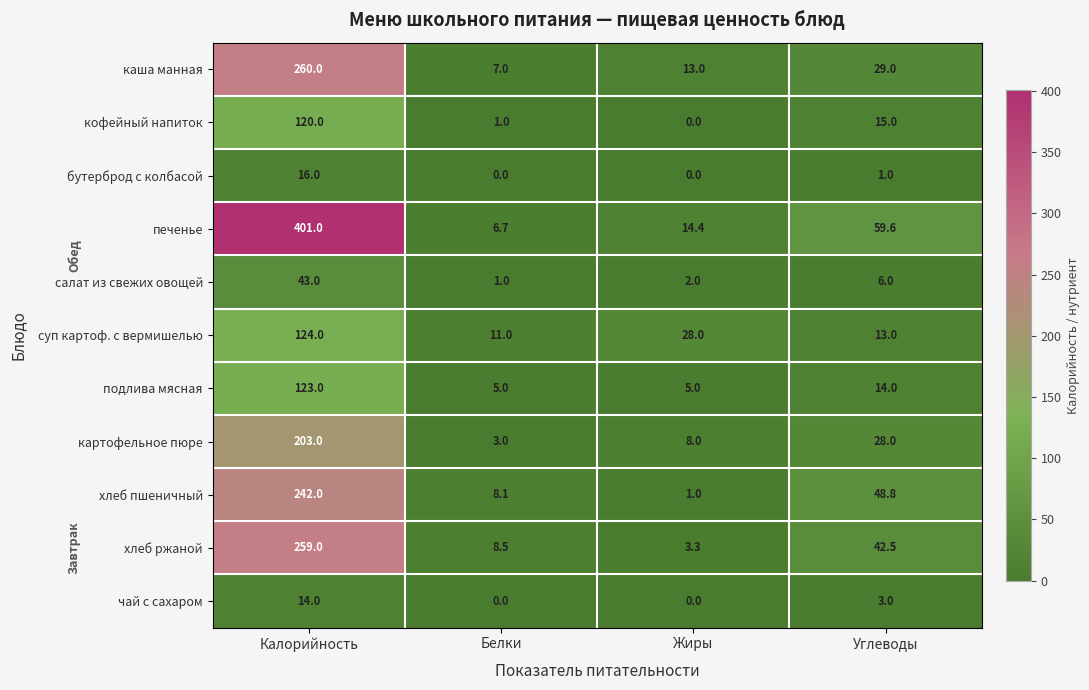

Which category has the highest value across all series?

Калорийность